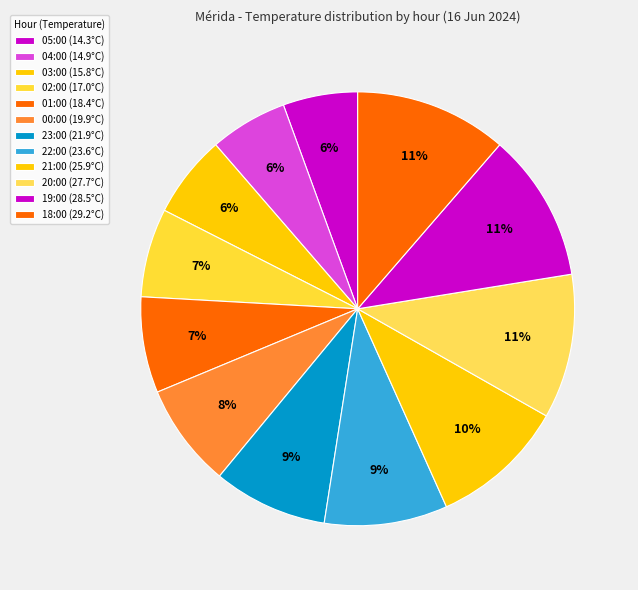

Which slice is the smallest?

05:00